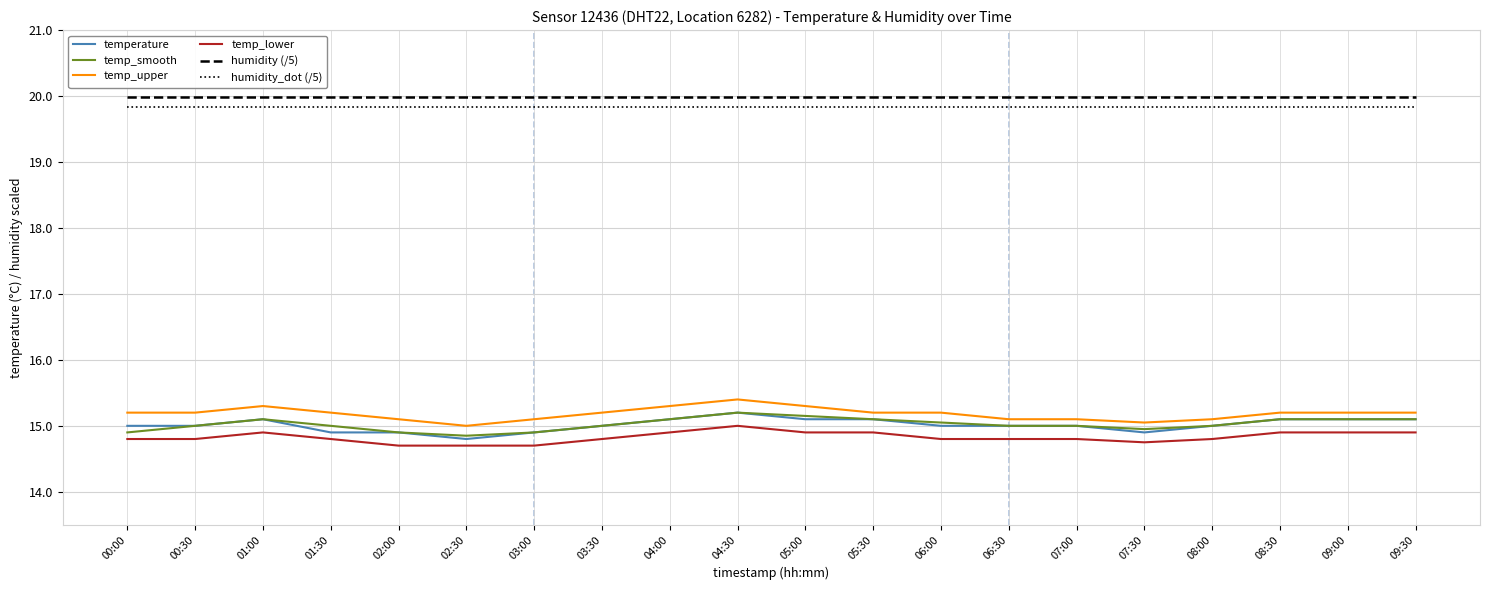

What are all the series names shown in the legend?

temperature, temp_smooth, temp_upper, temp_lower, humidity (/5), humidity_dot (/5)